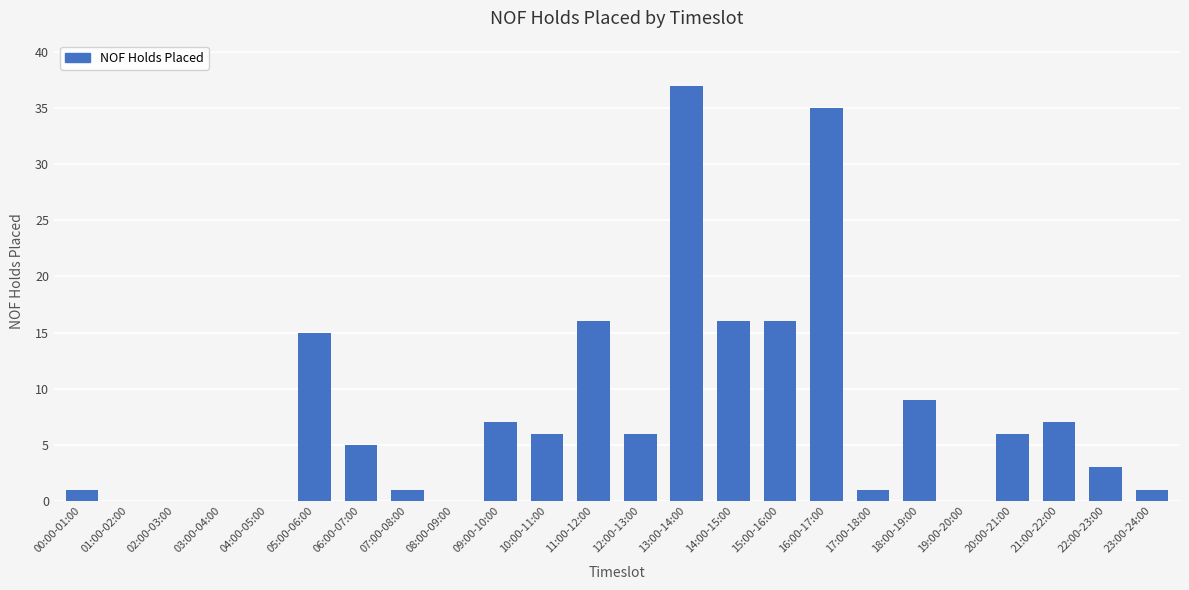

The chart shows a value of 2 at 12:00-13:00. True or false?

False